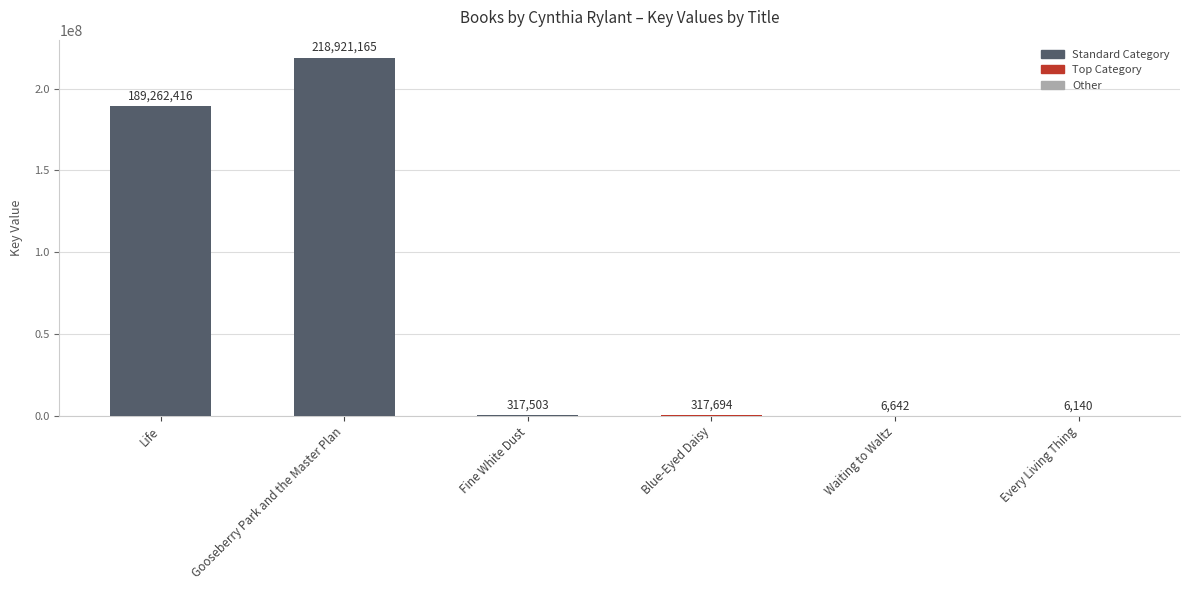

Between Every Living Thing and Blue-Eyed Daisy, which is larger?

Blue-Eyed Daisy